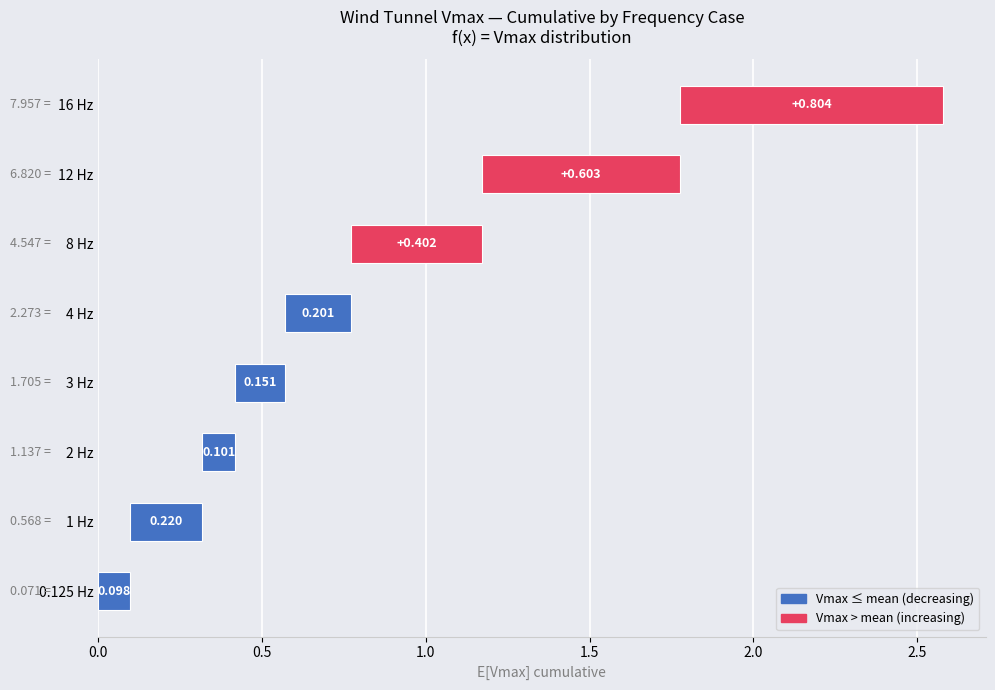

Is it true that the value at 4 Hz is 0.3?

False